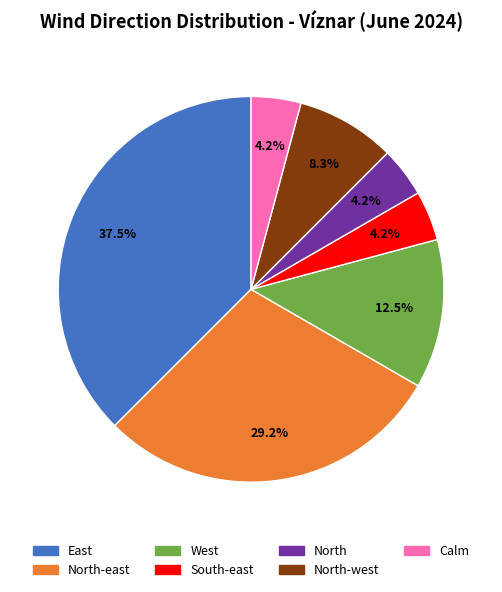

Is there a majority slice in this chart?

No